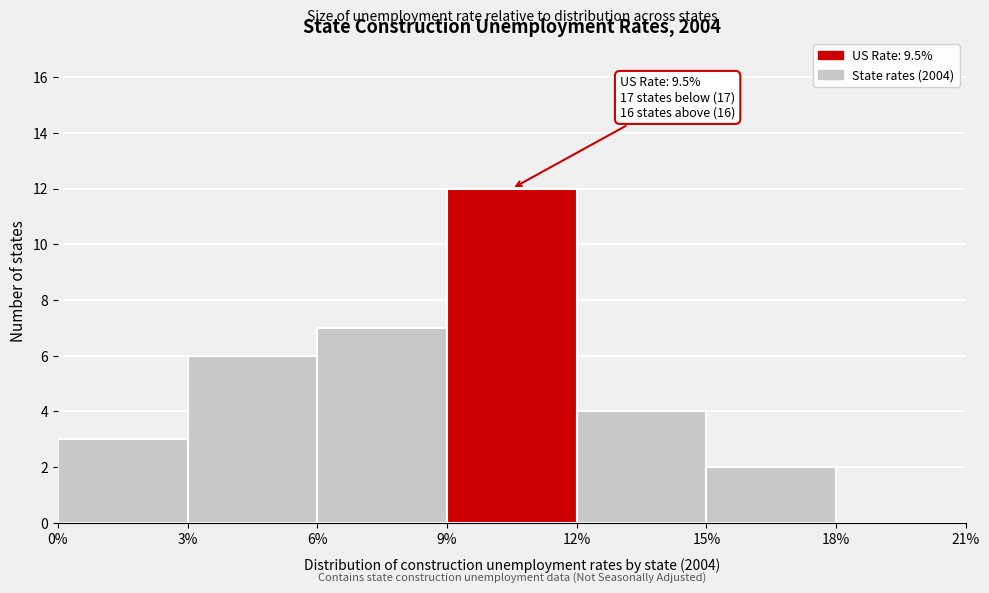

Over which range of the x-axis is the bar tallest?

9% to 12%